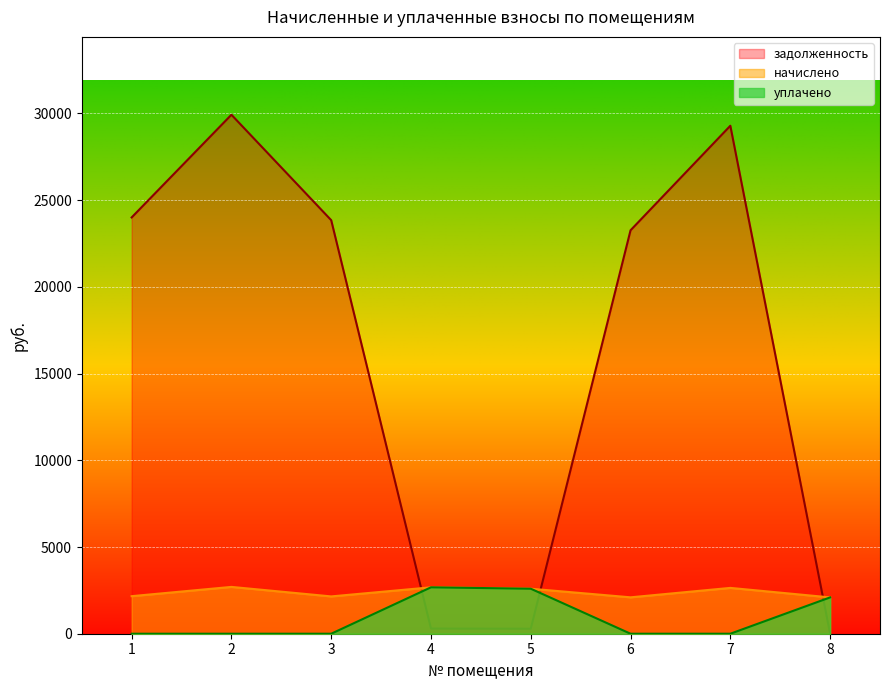

List the labels in order of начислено value, largest first.

2, 4, 7, 5, 1, 3, 6, 8